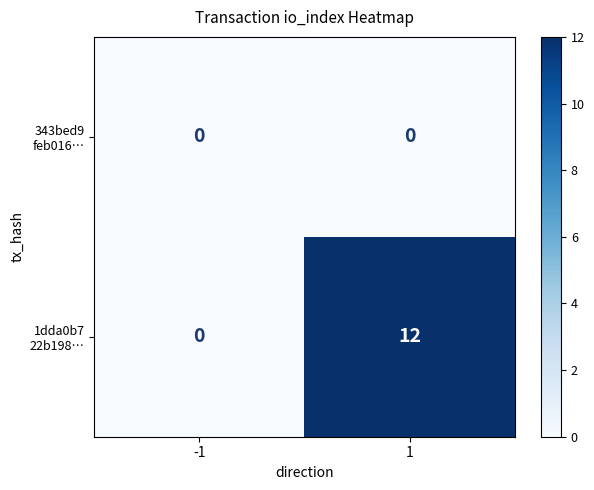

What is the maximum value shown in the chart?

12